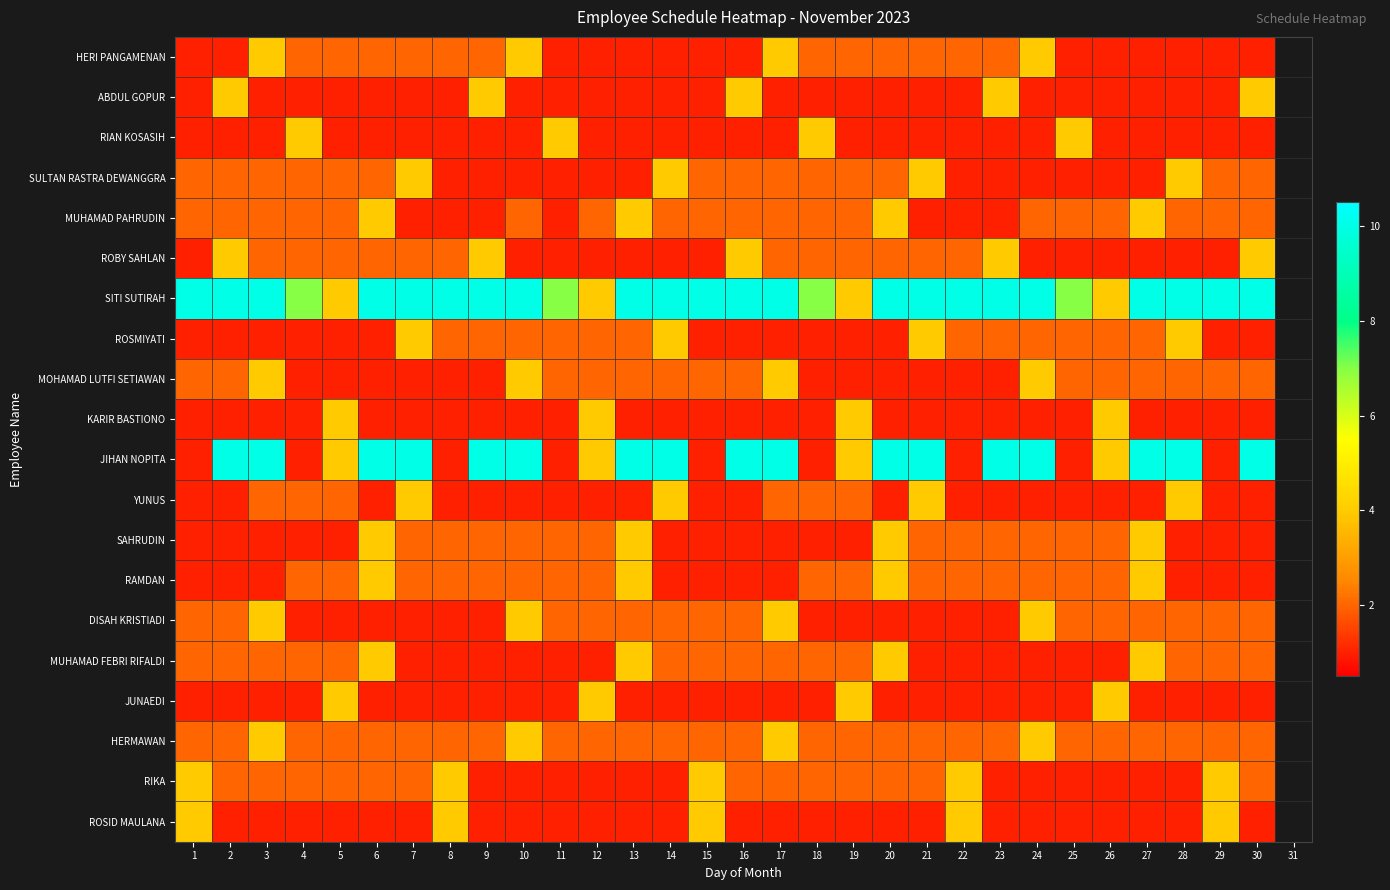

True or false: KARIR BASTIONO has a value of 1.0 at 21.

True